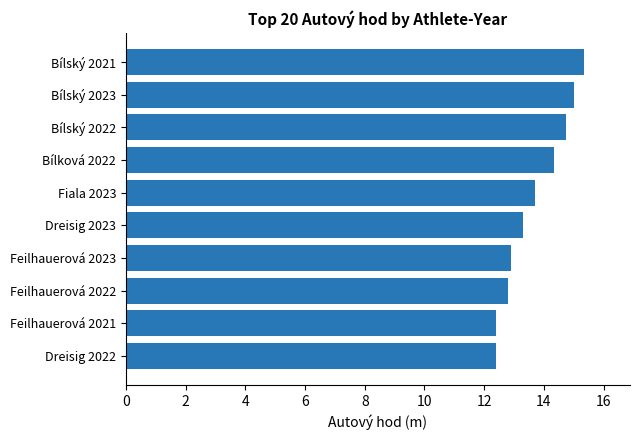

The chart shows a value of 13.3 at Dreisig 2023. True or false?

True